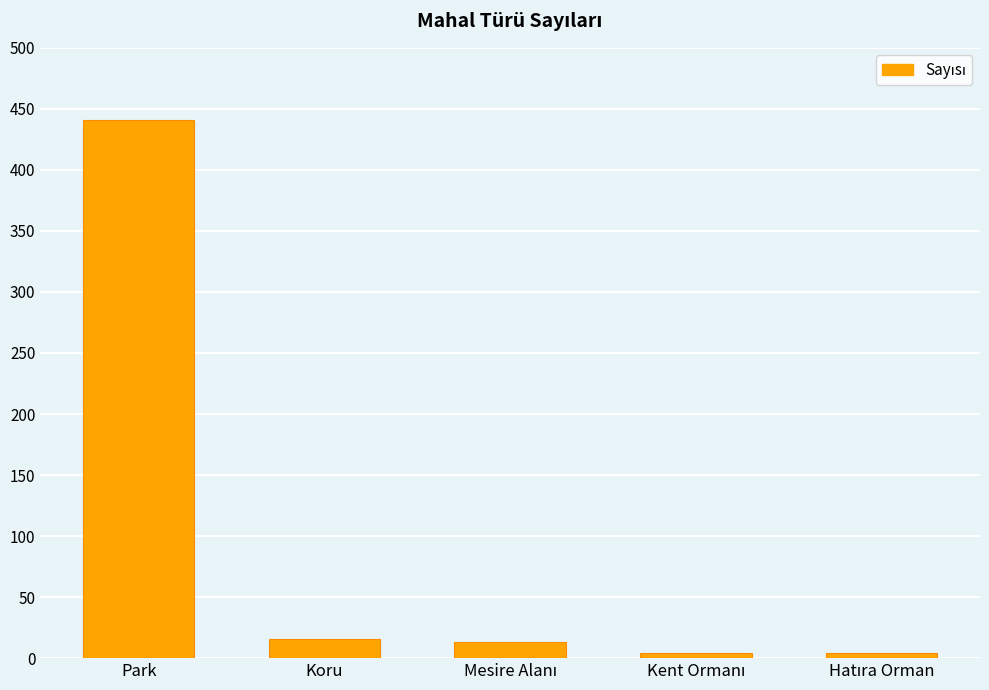

What is the sum of all values?

478